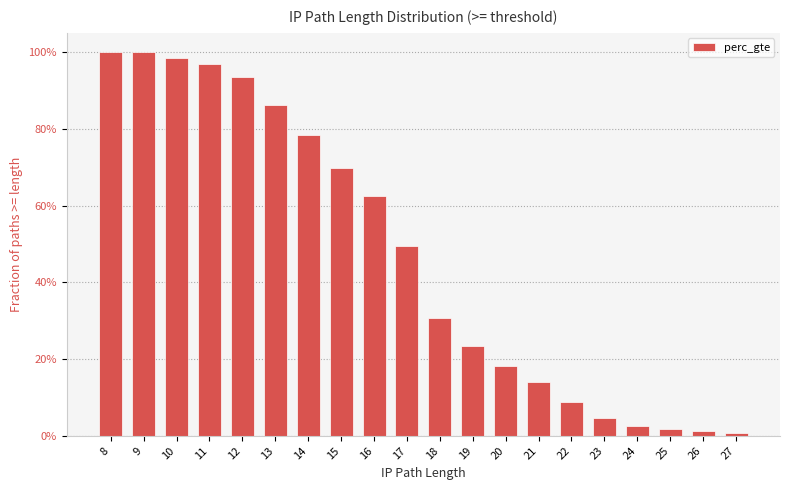

Are the bars grouped side by side (vs. stacked)?

No